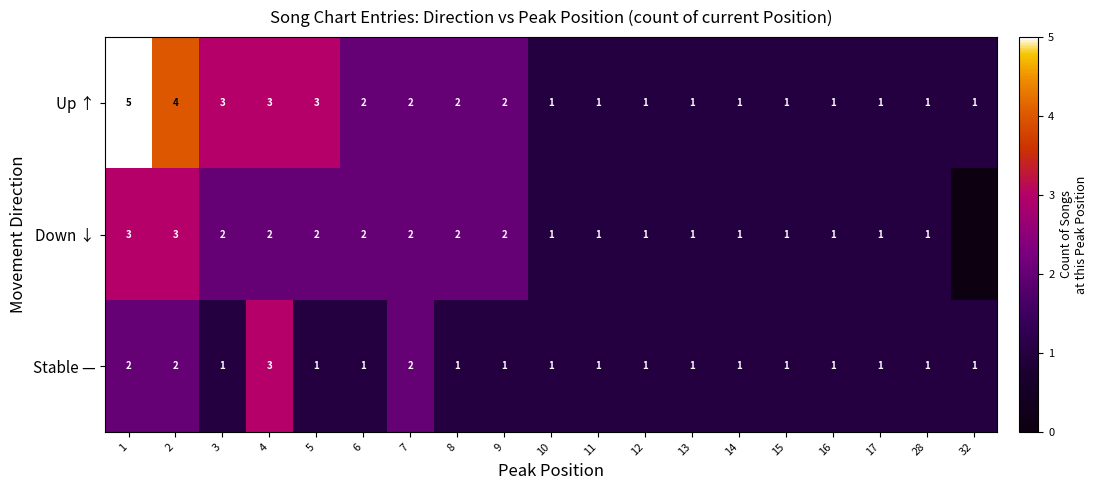

What is the maximum value for Up ↑?

5